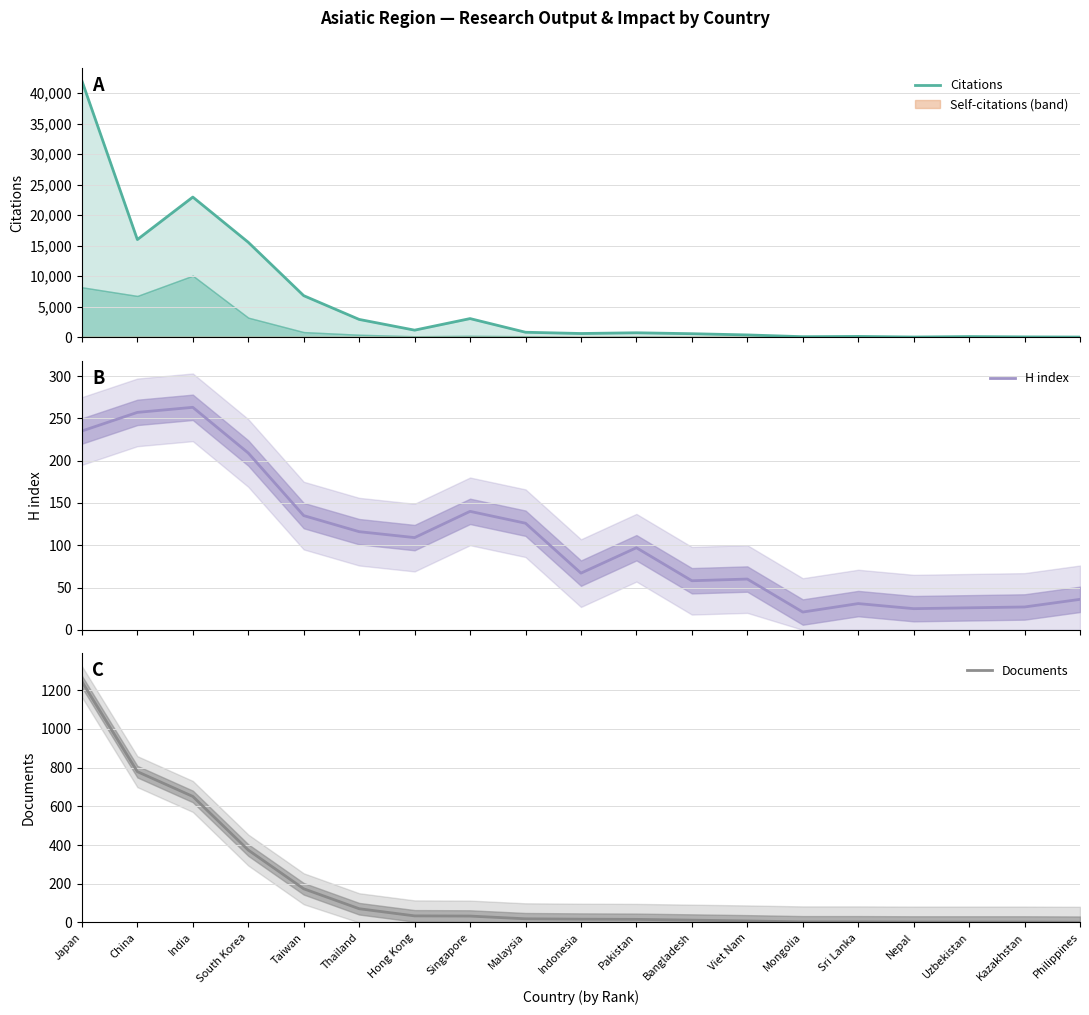

What is the difference between the maximum and second lowest values in the H index series?

238